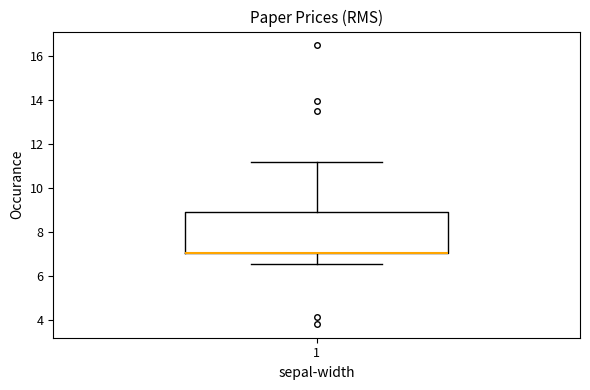

Transcribe this box plot: give where the median line is, the range the box spans, and where the two whiskers end, as read against the y-axis. The values are not printed on the chart, so give them approximately, as read against the axis.

median 7.0 (drawn on the box's lower edge), box 7.0 to 9.0, whiskers 6.6 to 11.2